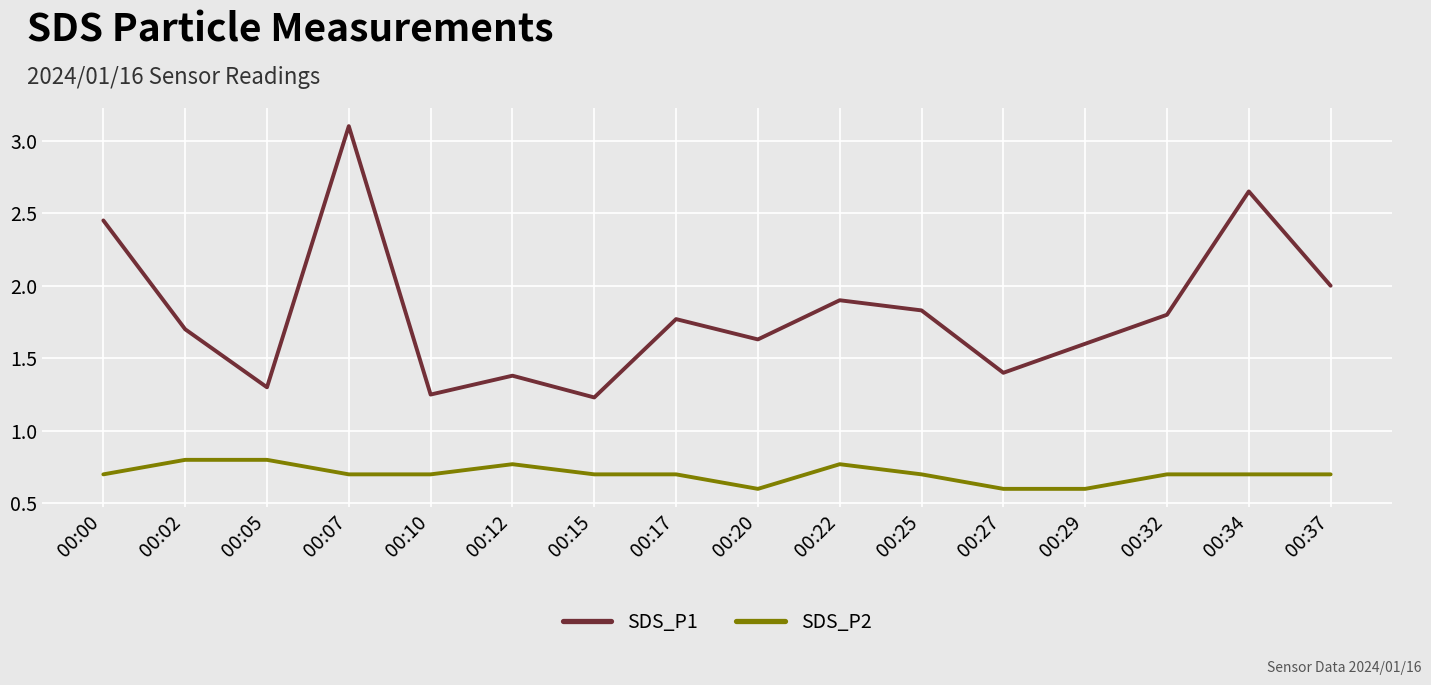

What is the sum of all SDS_P1 values?

29.0